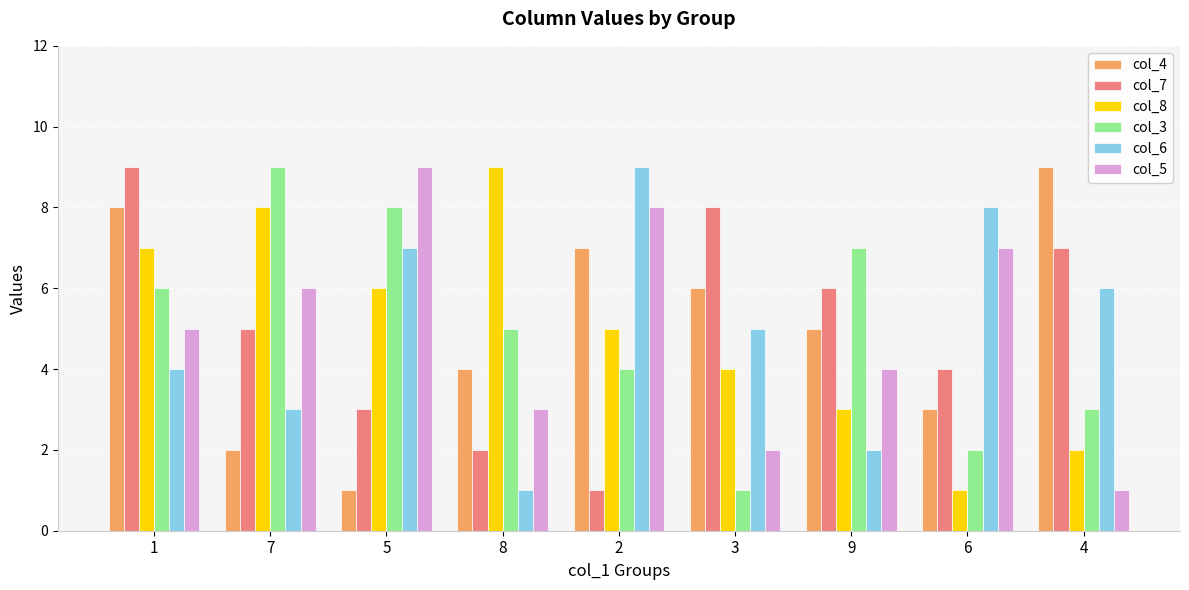

How many series are shown in this chart?

6